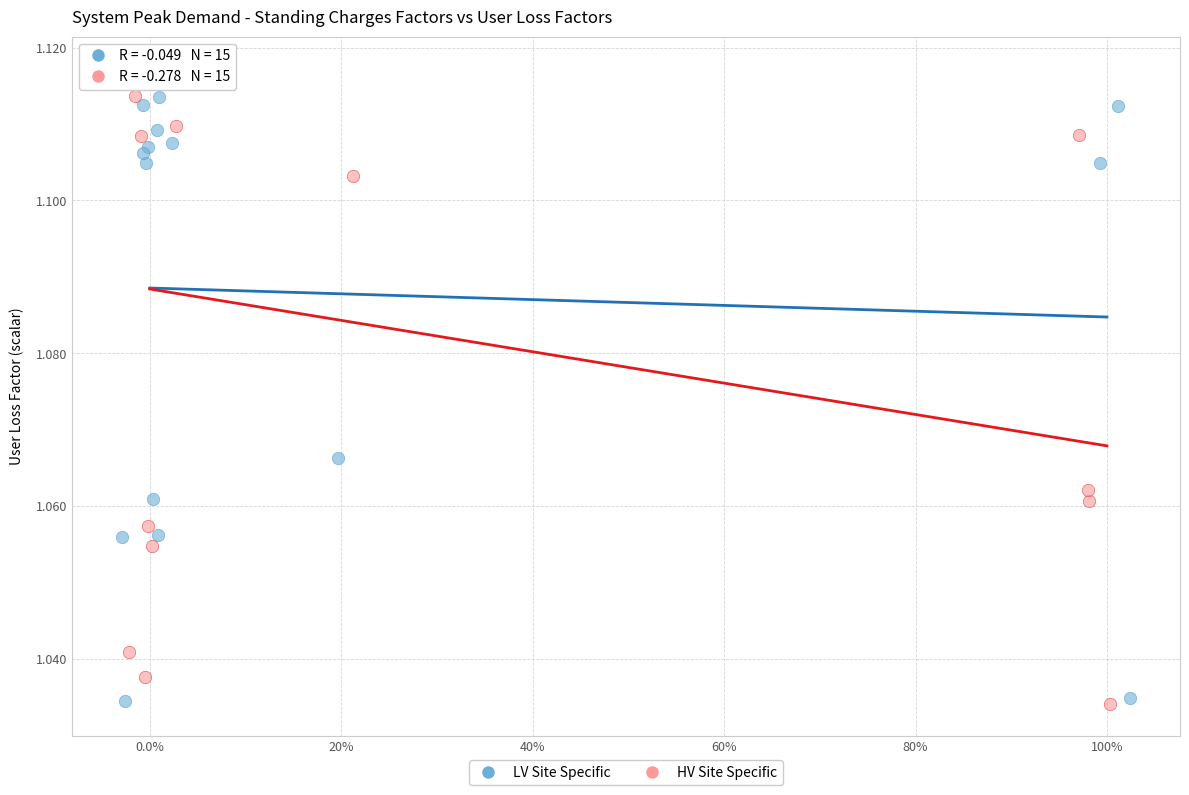

Which series has the widest spread of Y values?

HV Site Specific